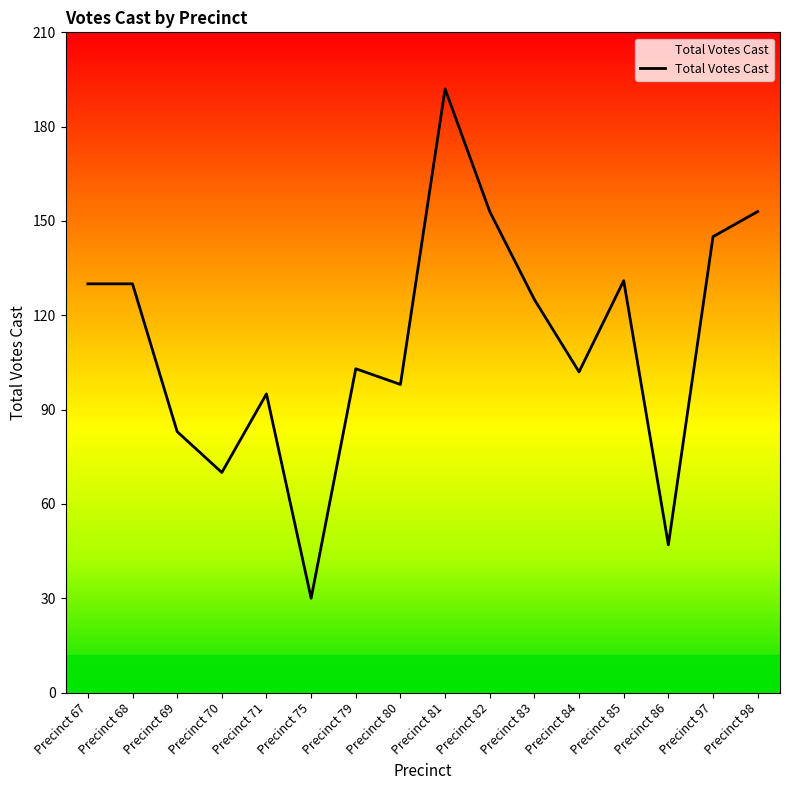

What is the change in value from Precinct 69 to Precinct 71?

+12